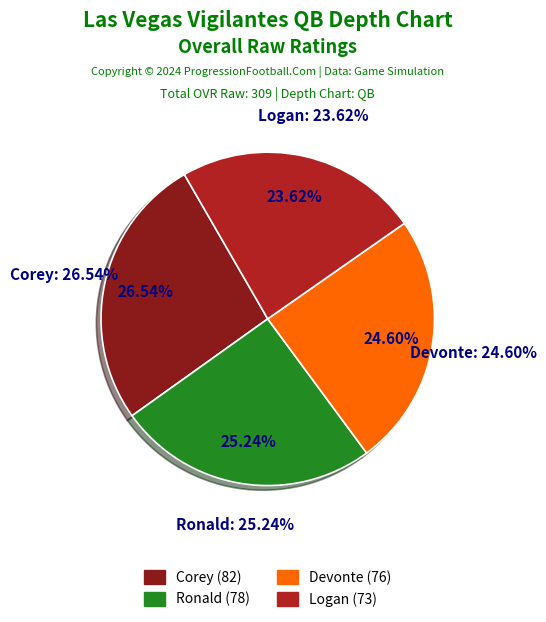

Rank the categories by value from lowest to highest.

Logan, Devonte, Ronald, Corey